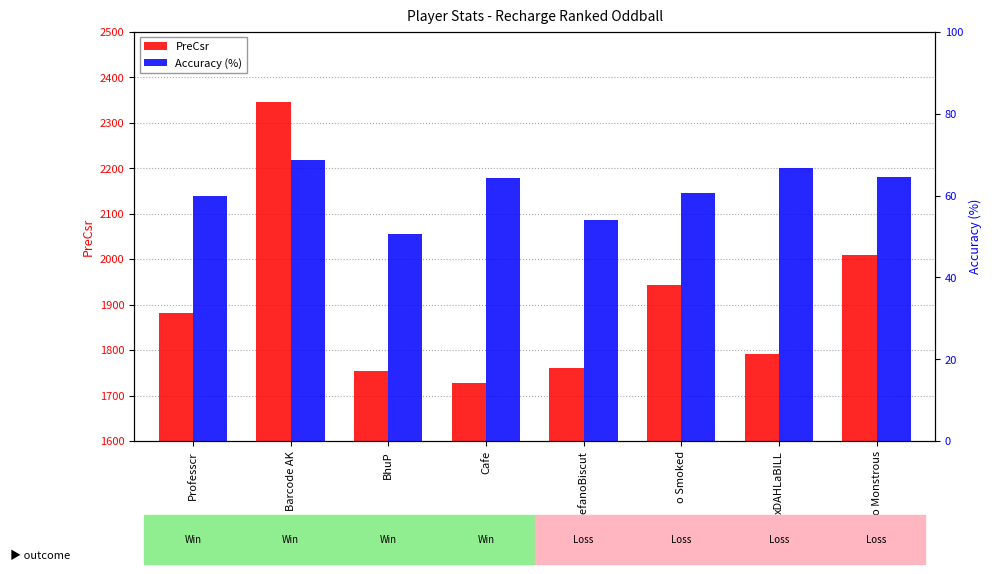

What is the label of the 6th bar from the left?

o Smoked